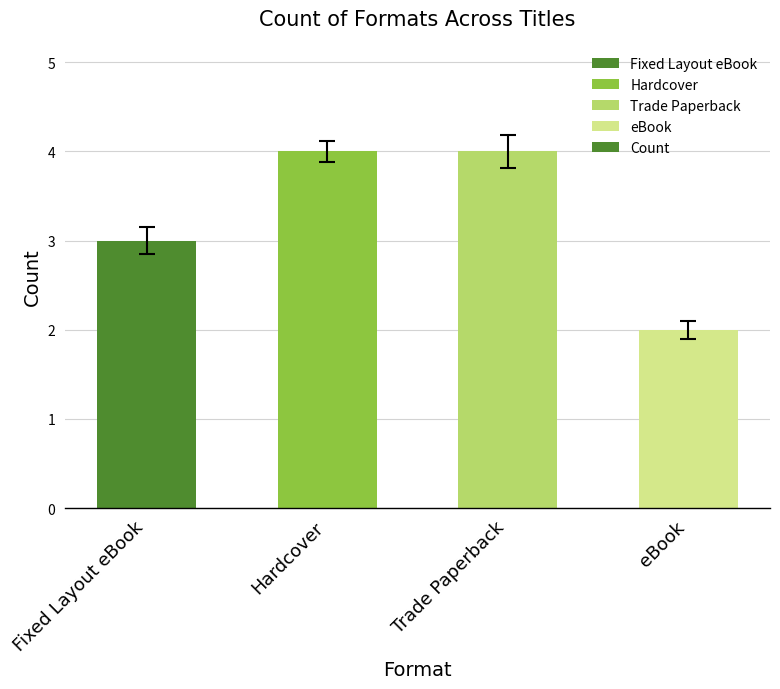

At which category does the chart reach its minimum across all series?

eBook